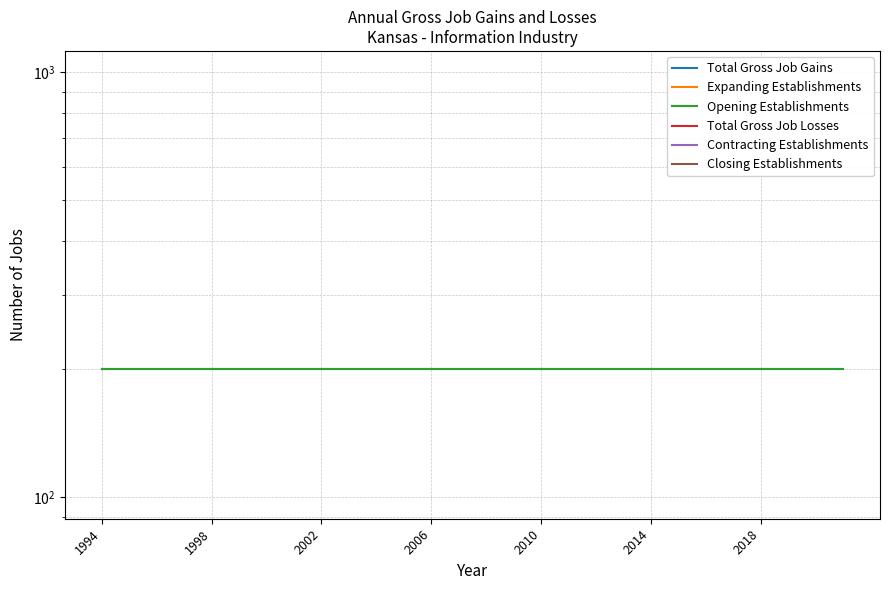

The value of Total Gross Job Gains at 2010 is 200. True or false?

True